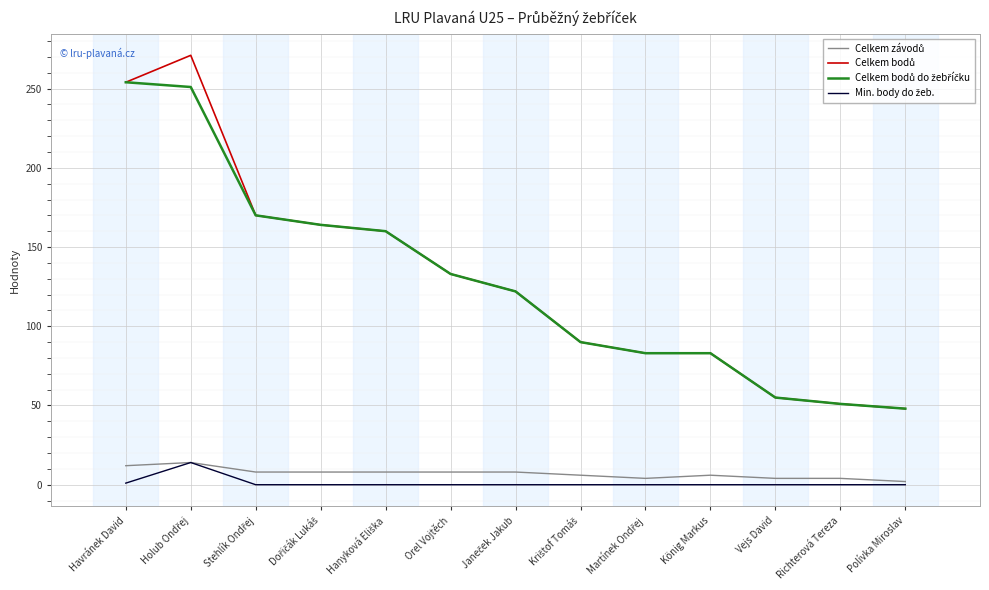

What is the greatest value displayed?

271